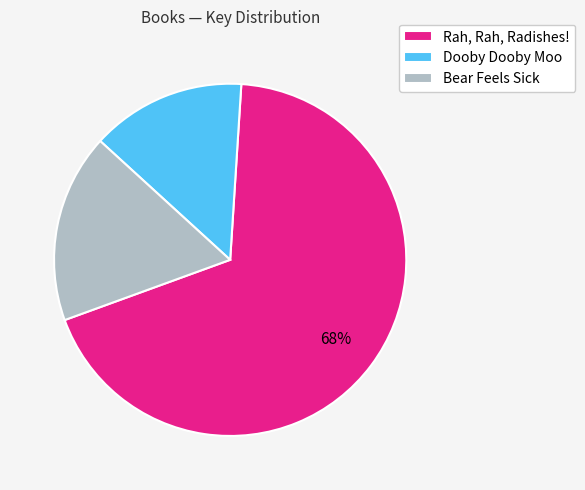

Is the sum of Rah, Rah, Radishes! and Bear Feels Sick greater than half?

Yes